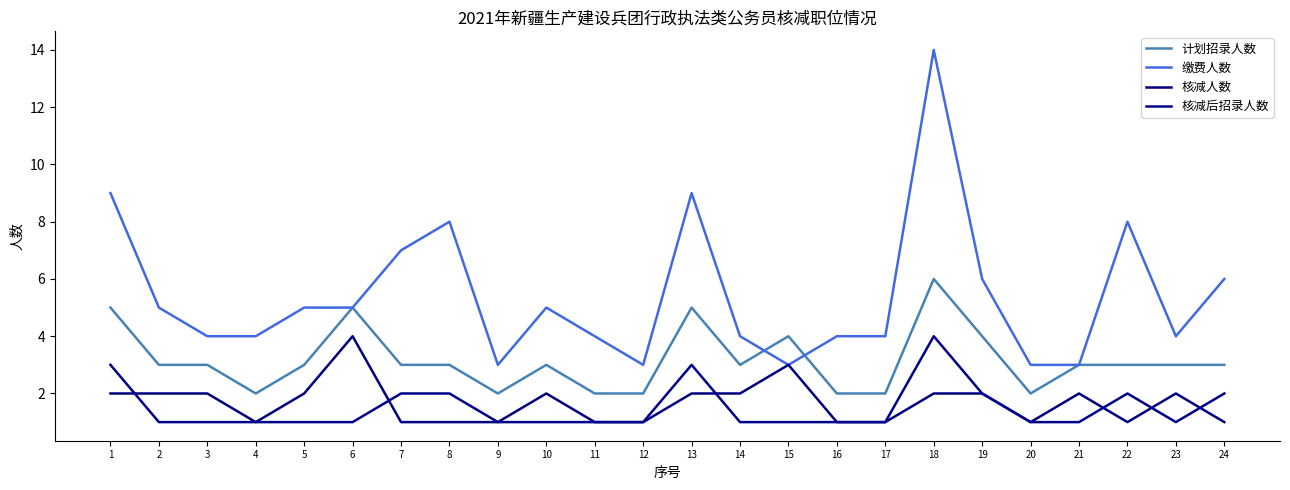

What is the average value of the 计划招录人数 series?

3